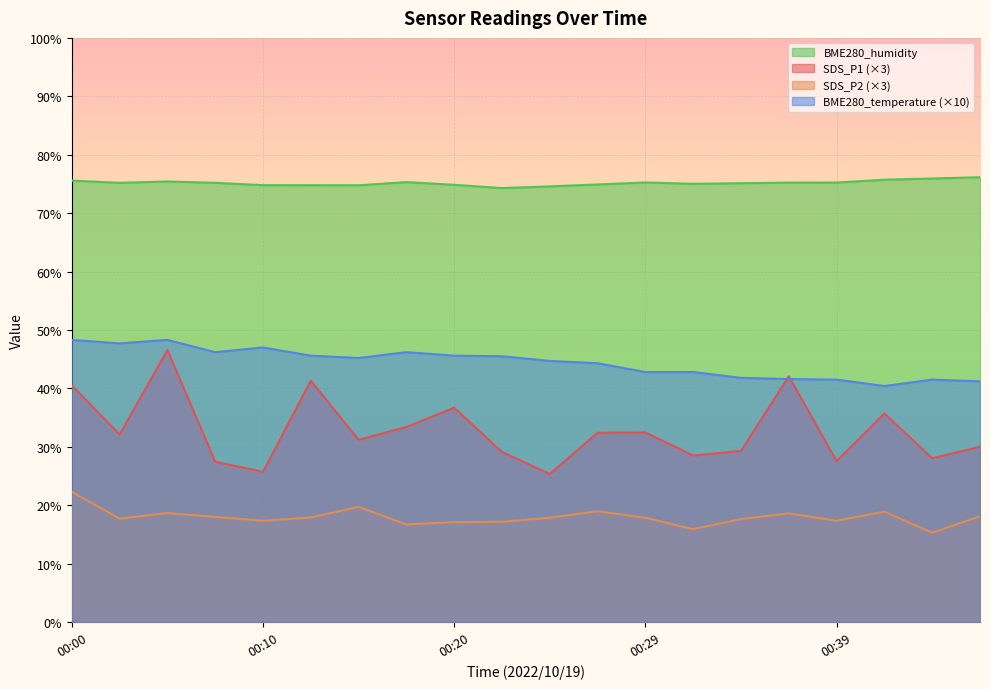

What is the average value of the BME280_humidity series?

75.2